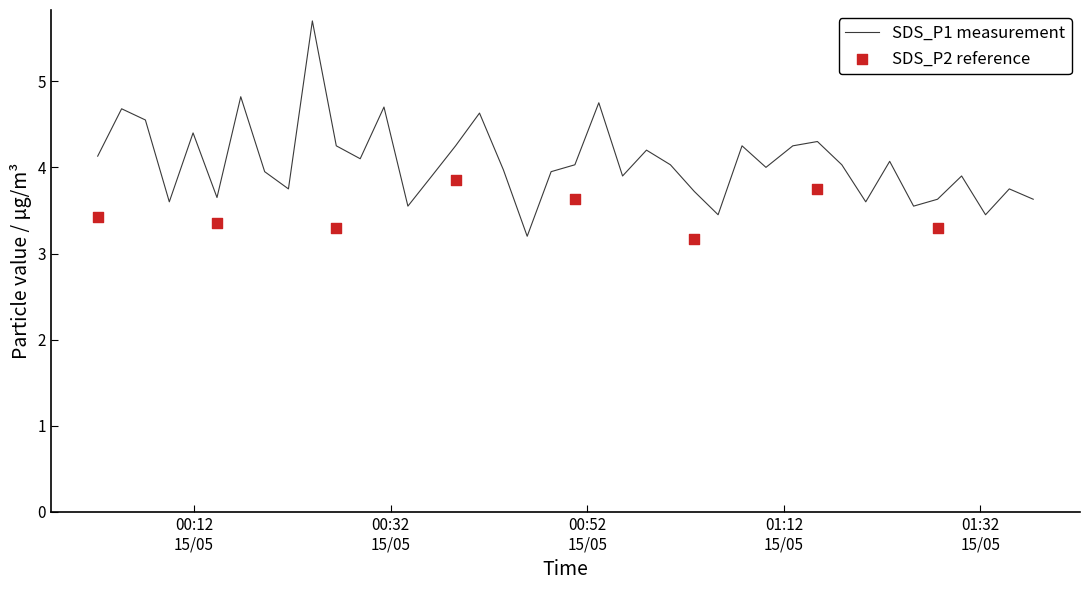

What is the minimum value for SDS_P1 measurement?

3.2